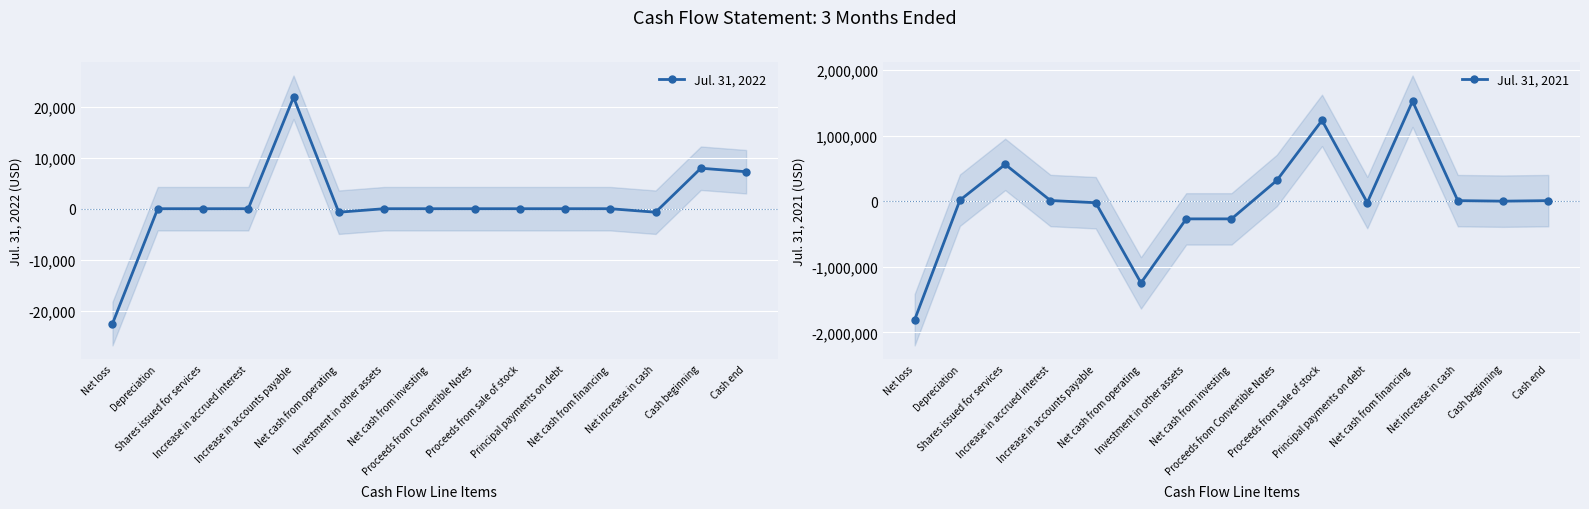

What is the difference between the highest and lowest values at Cash end?

685